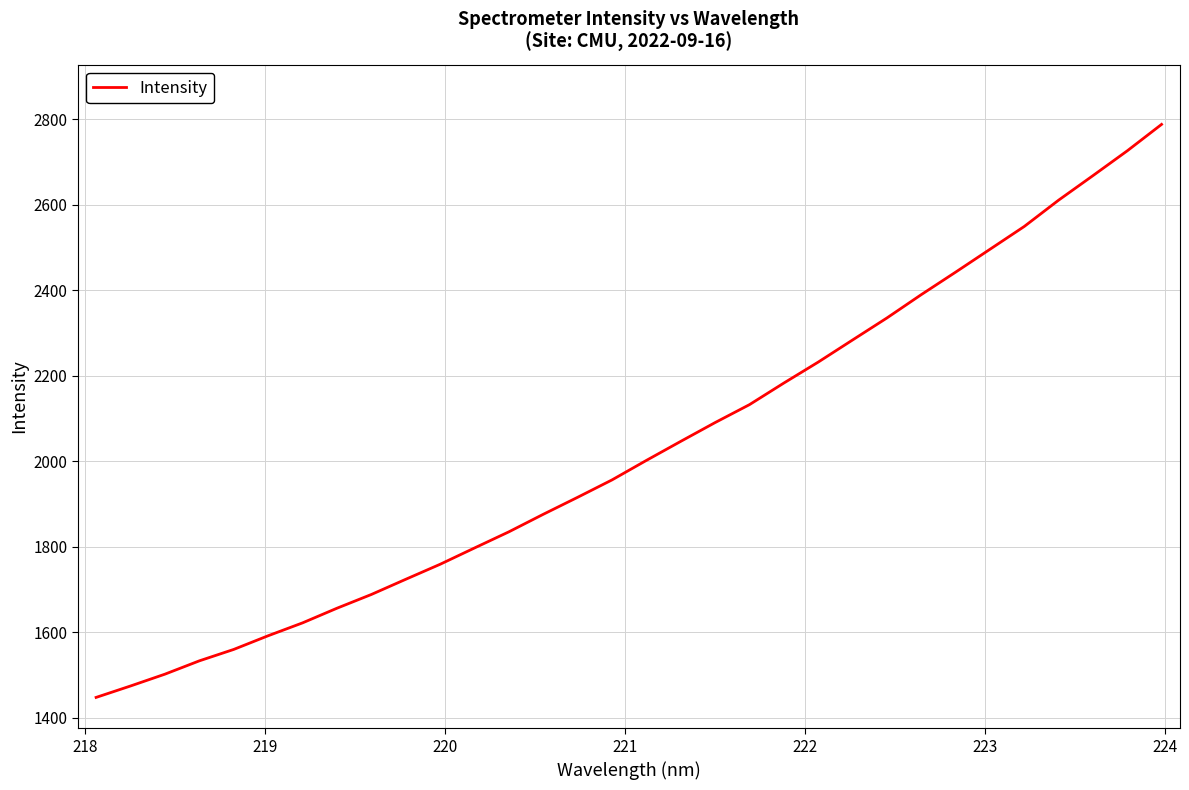

What is the difference between the maximum and minimum values?

1340.9